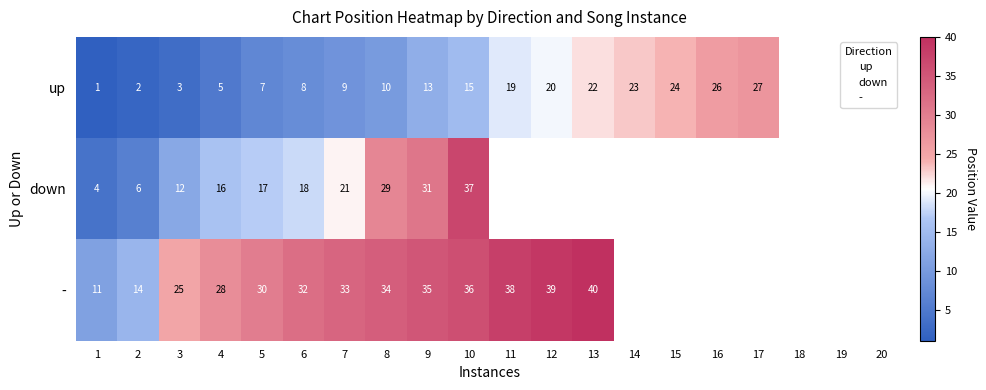

Rank the series by their maximum value, from highest to lowest.

-, down, up